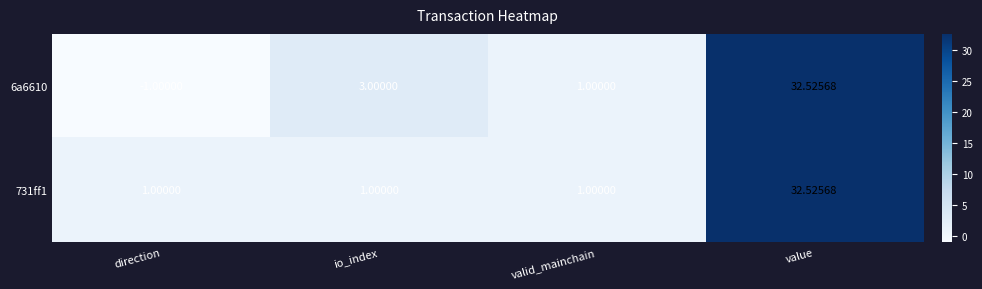

List the labels in order of 6a6610 value, largest first.

value, io_index, valid_mainchain, direction